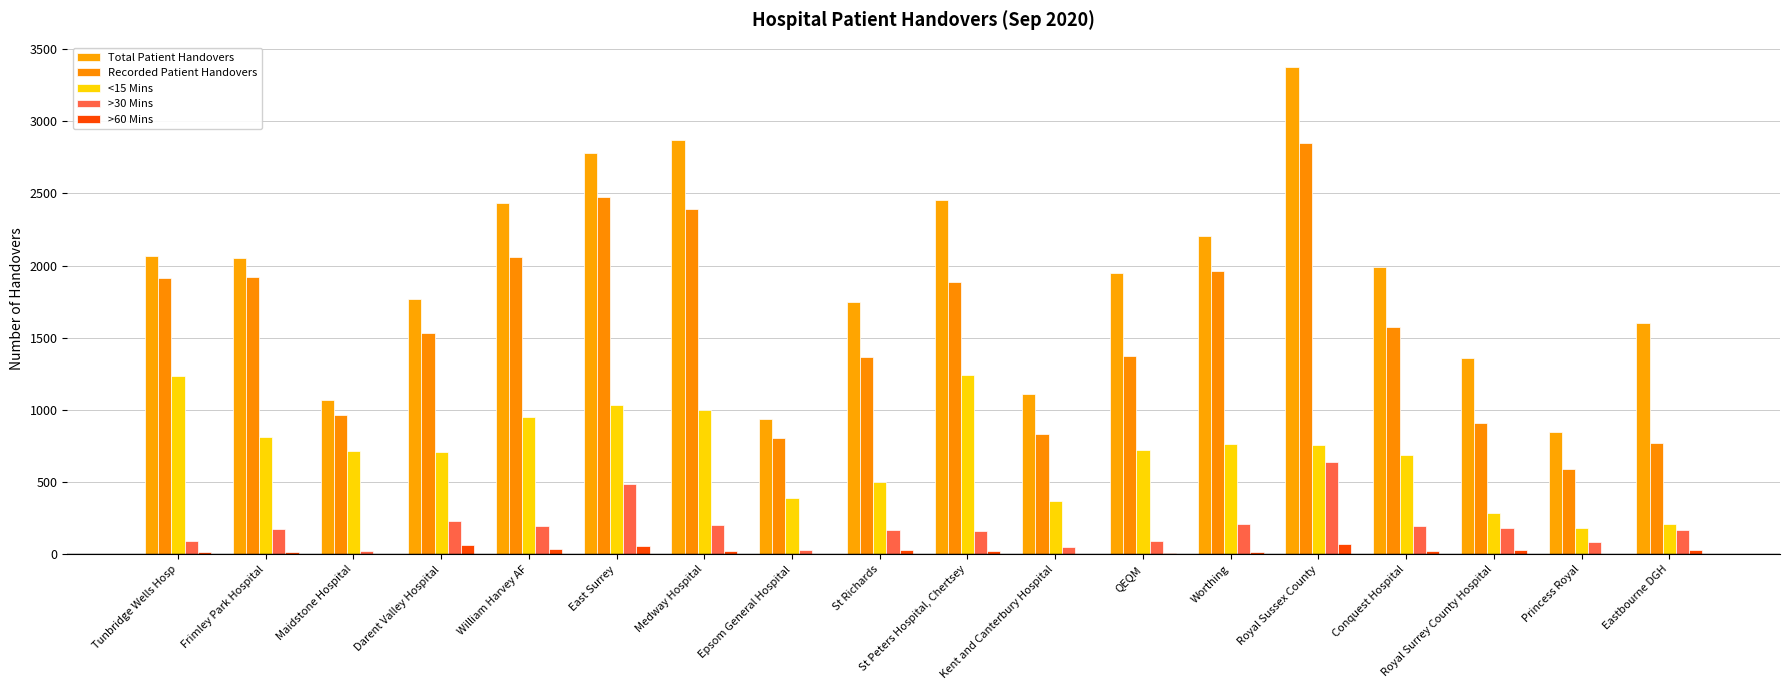

Are the bars horizontal?

No